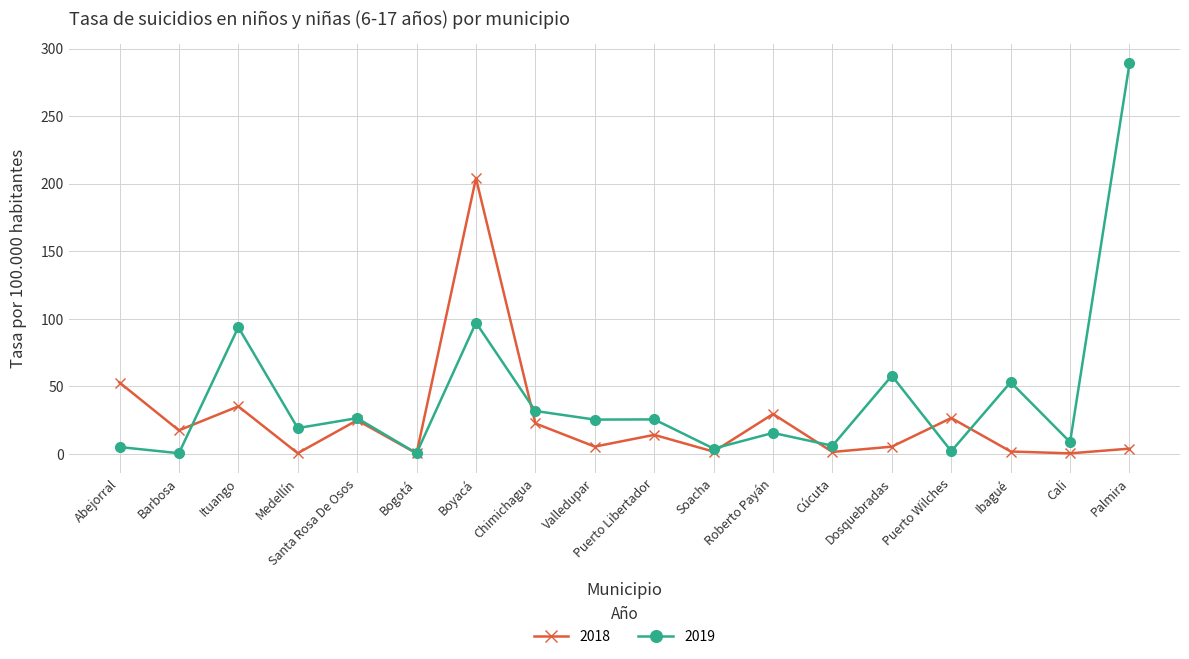

After their last crossing, which series has the higher values: 2018 or 2019?

2019